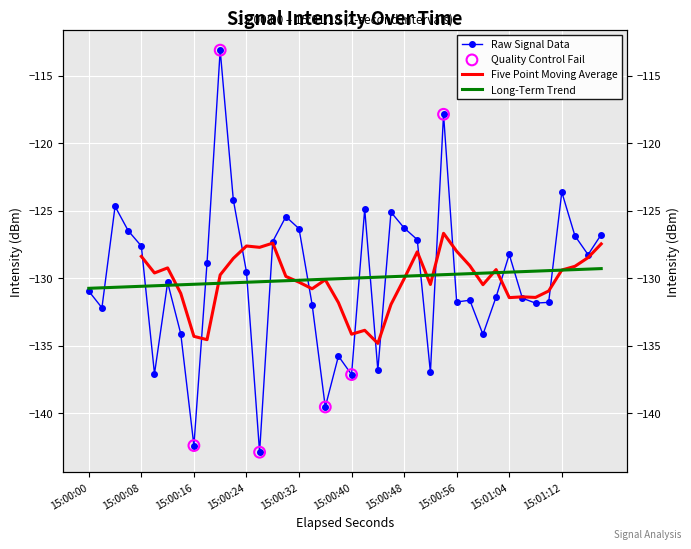

Which has a higher value, 15:00:08 or 15:00:56?

15:00:08